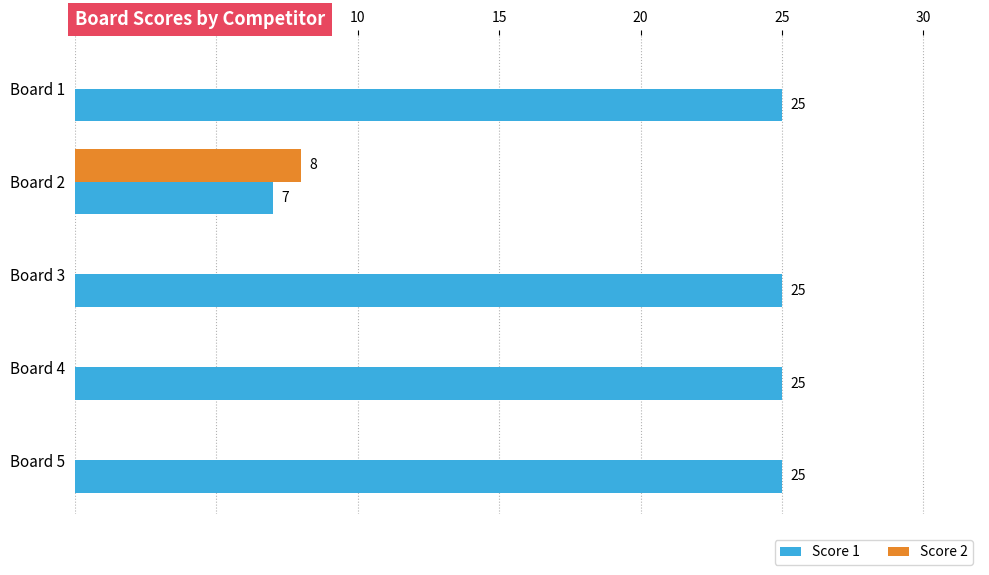

Is it true that Score 1 equals 25 at Board 4?

True